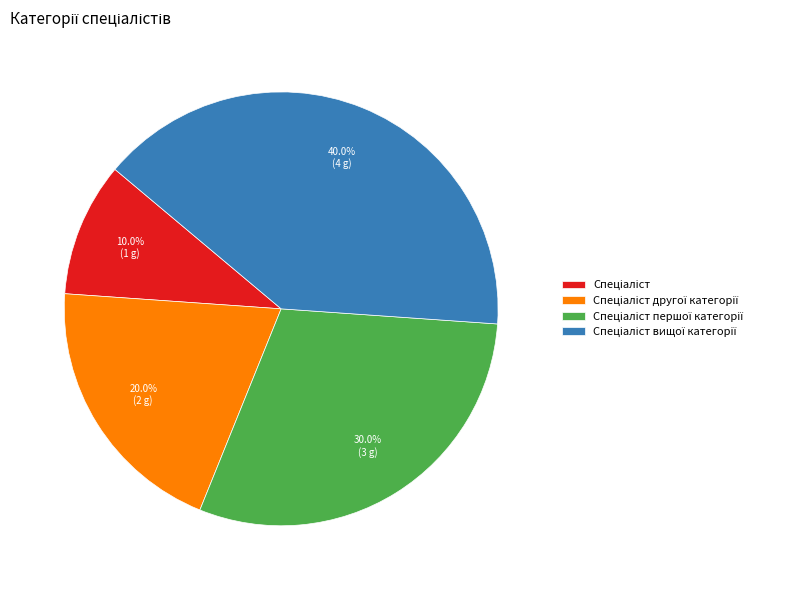

Does any single category account for the majority?

No